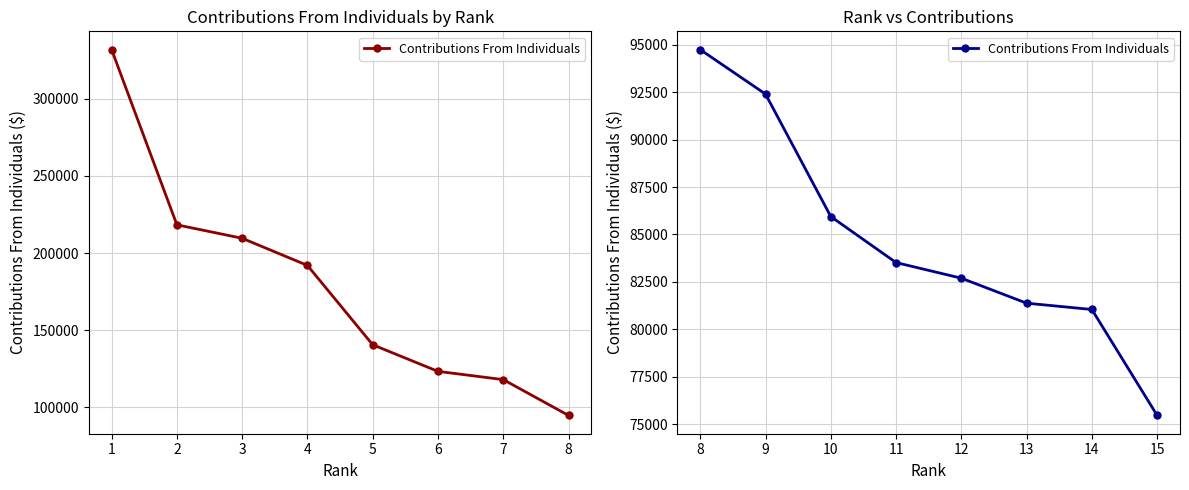

Rank the categories by value from lowest to highest.

15, 14, 13, 12, 11, 10, 9, 8